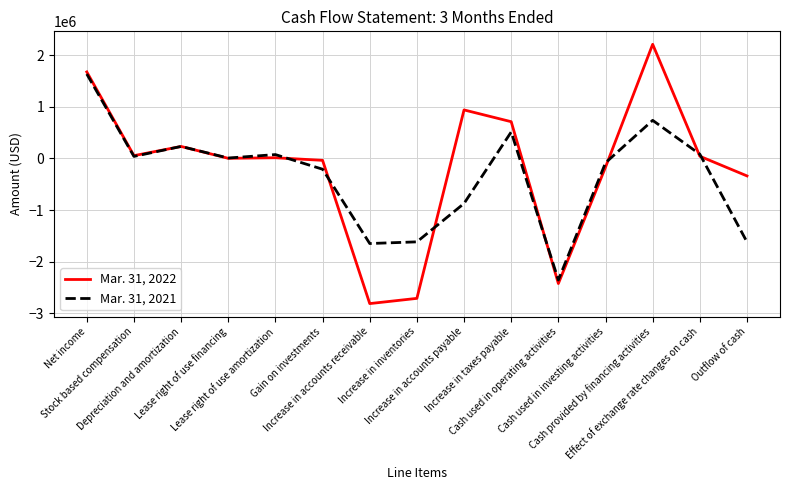

How many lines are shown in the chart?

2